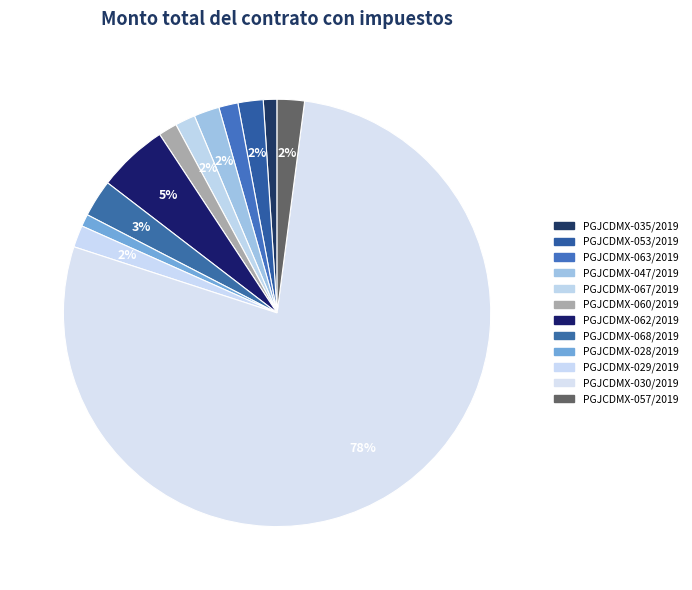

True or false: PGJCDMX-063/2019 accounts for 11% of the total.

False